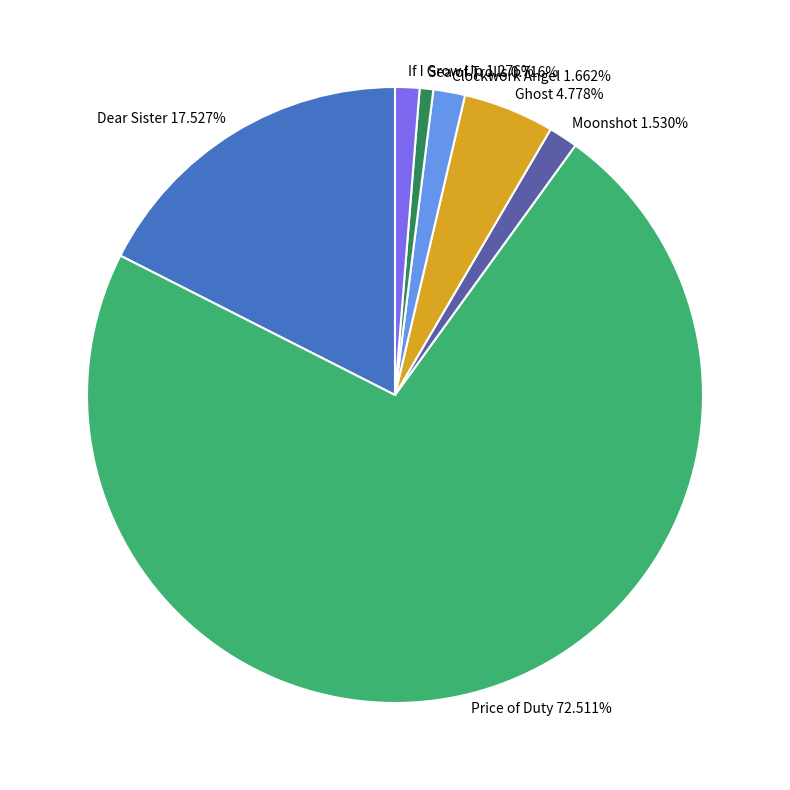

Approximately how many times larger is the value at Dear Sister compared to Clockwork Angel?

10.5